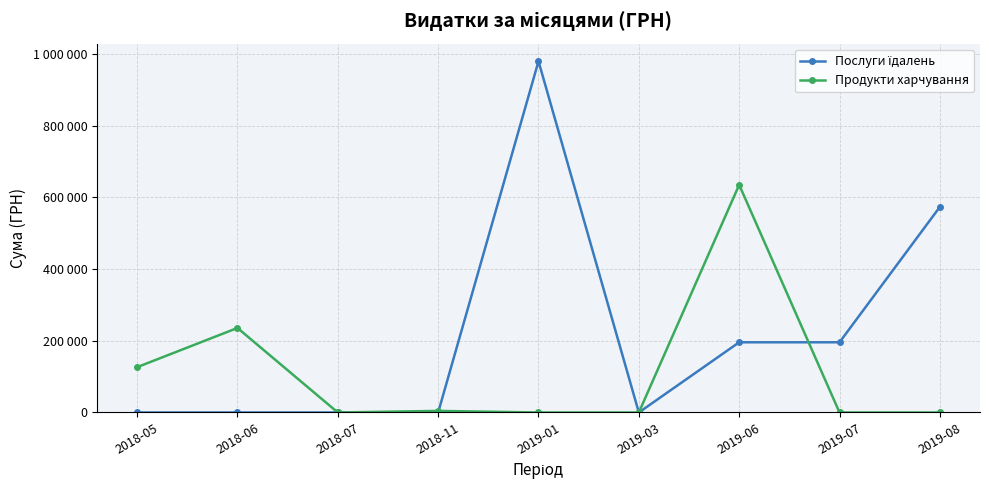

Is this an area chart (filled region under the line)?

No